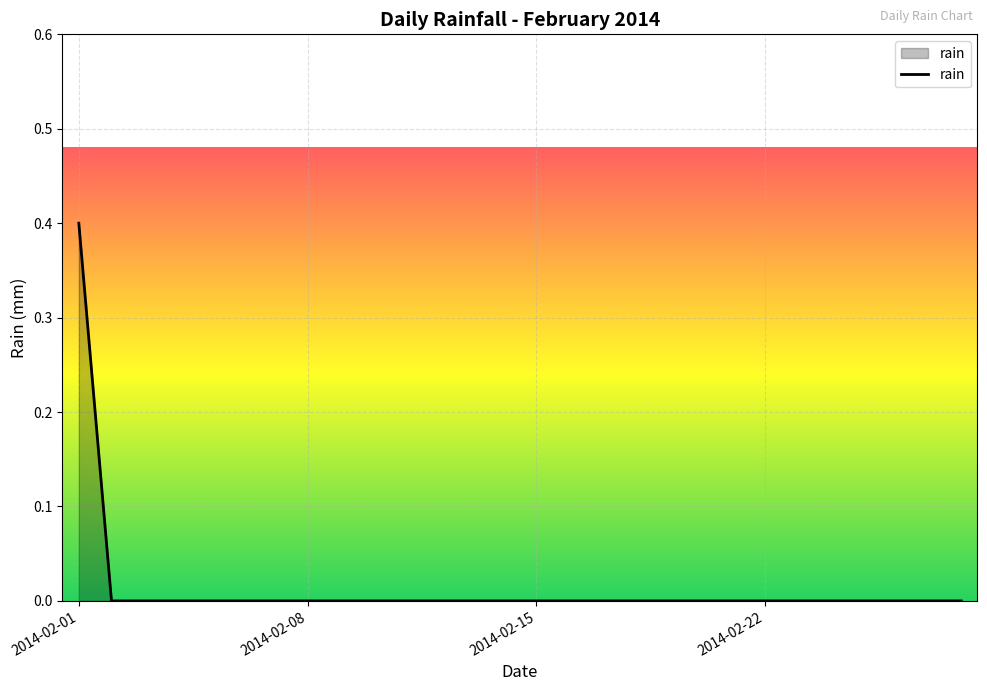

What is the difference between the maximum and minimum values?

0.4